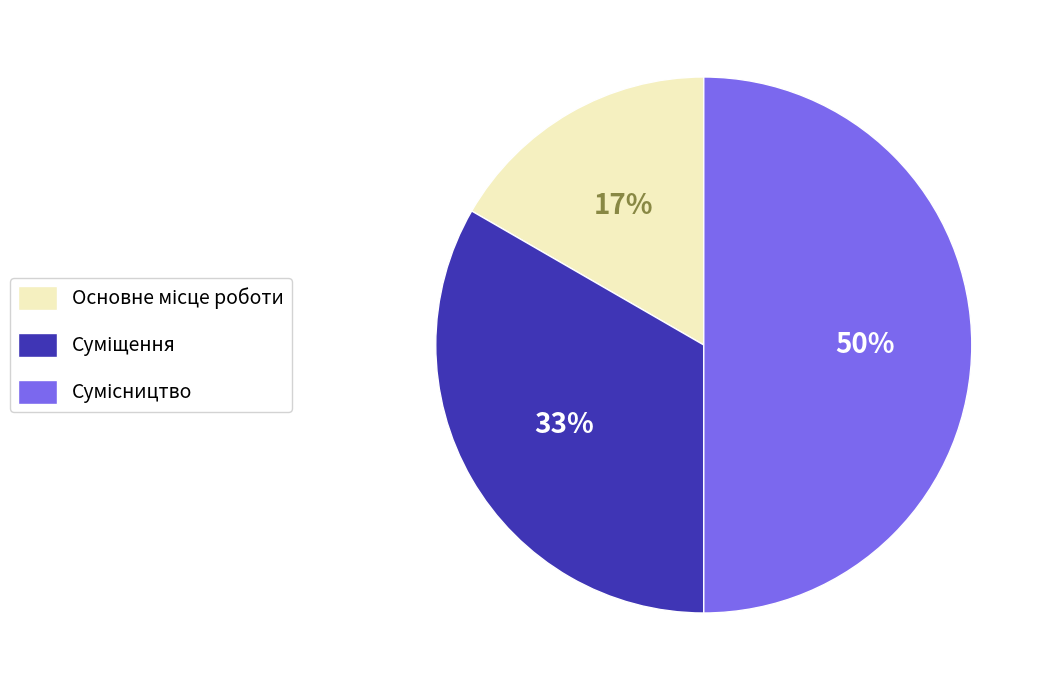

Count the number of slices in the pie.

3